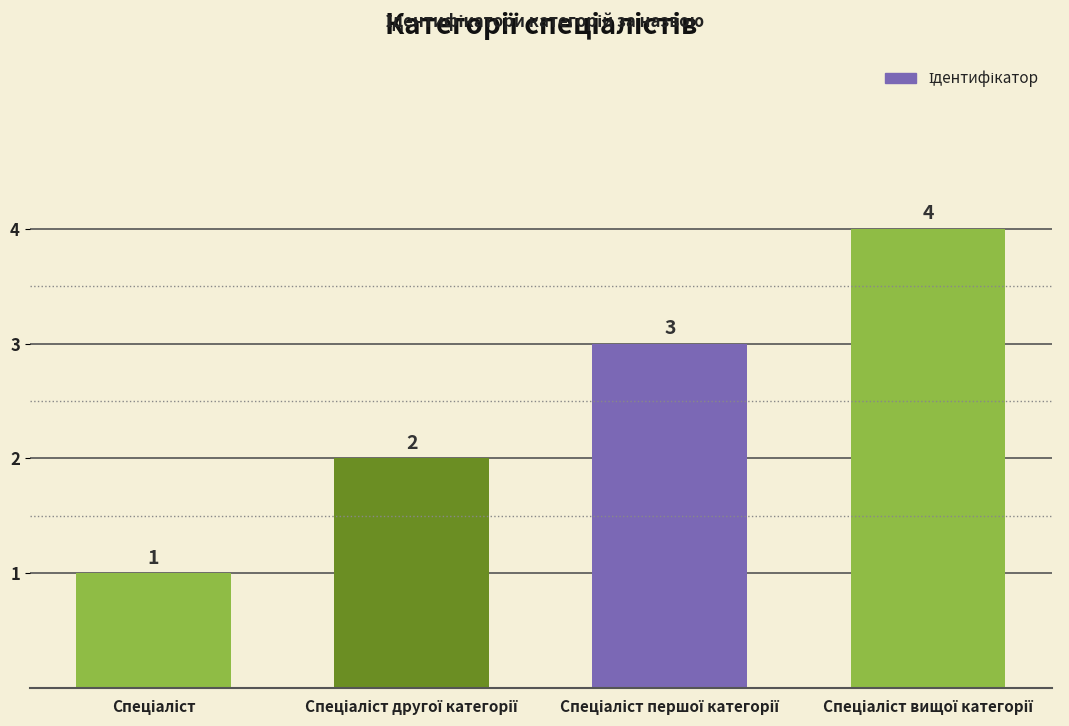

Reading right to left, extract all data points from this chart.

4	3	2	1